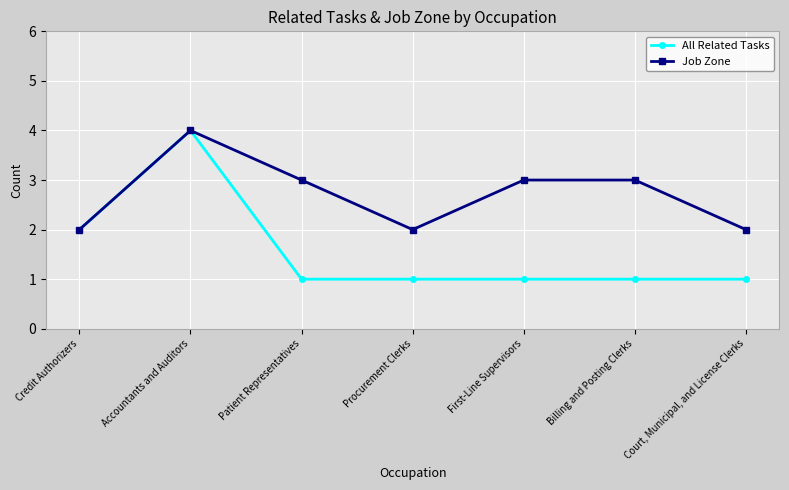

The value of Job Zone at Patient Representatives is 5. True or false?

False